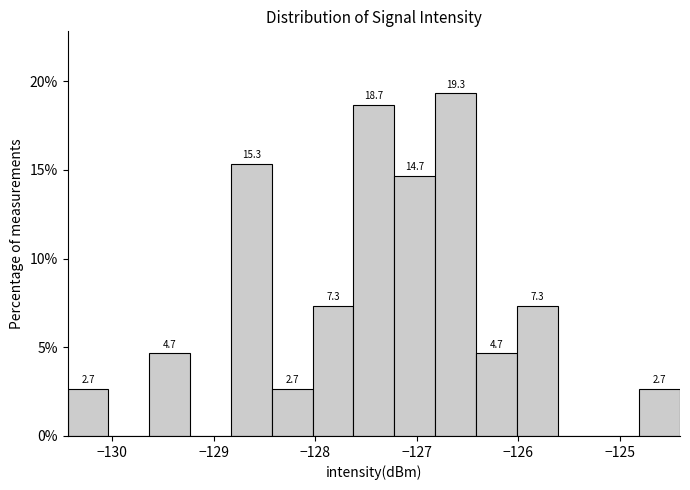

Which range on the x-axis has the tallest bar?

-126.8 to -126.4